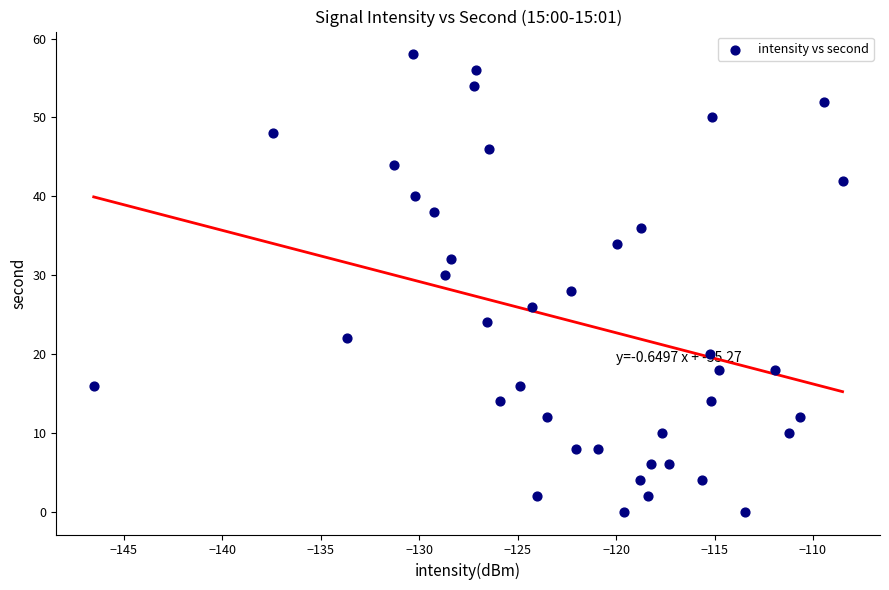

What is the range of Y values (max minus min)?

58